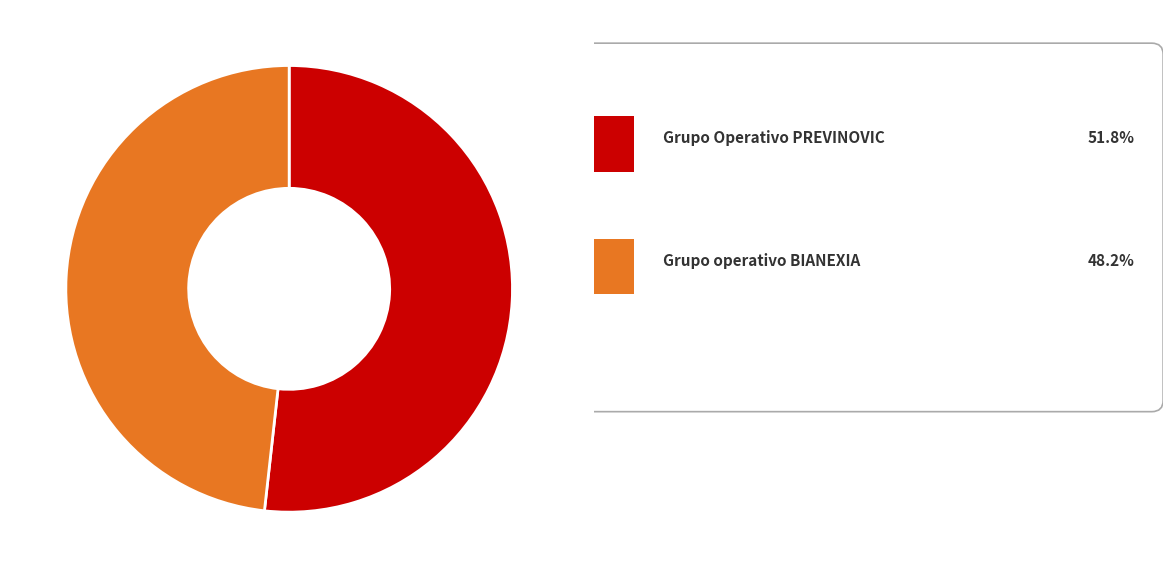

How many slices are in this pie chart?

2